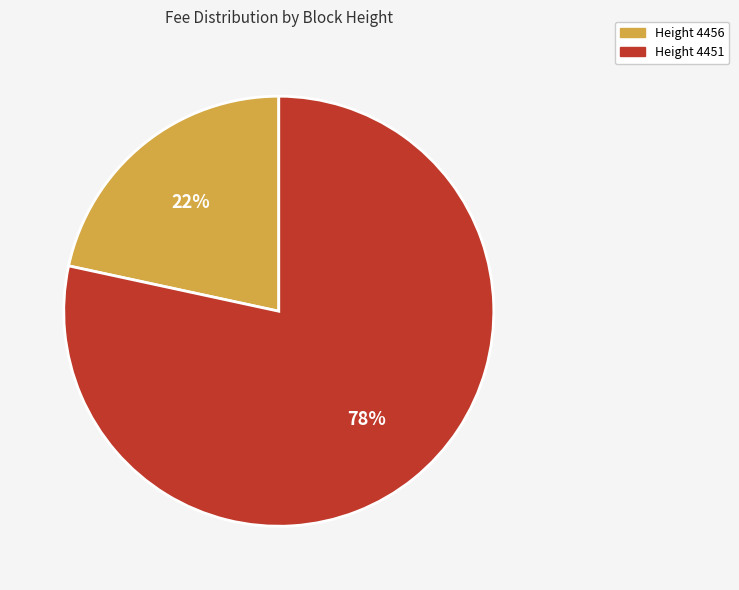

Is it true that Height 4451 is 64% of the pie?

False